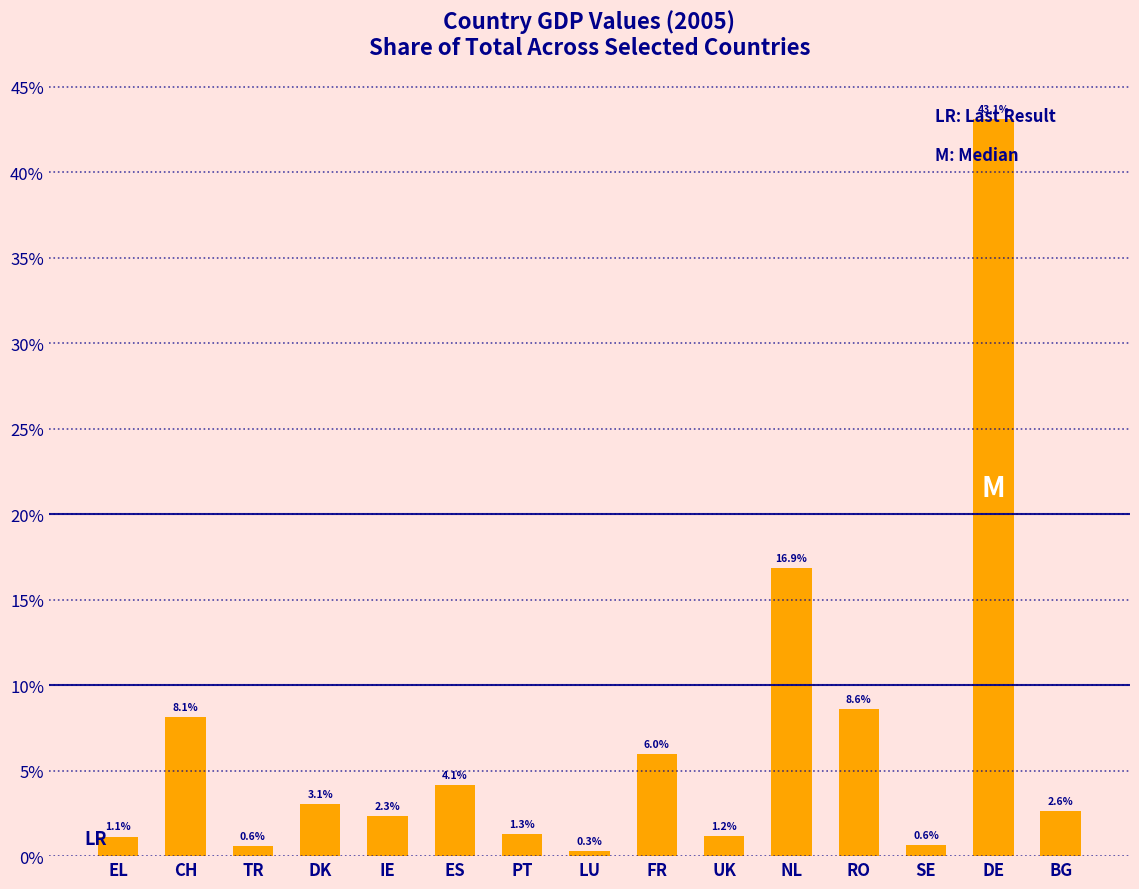

Where is the data nearest to the value 21?

NL